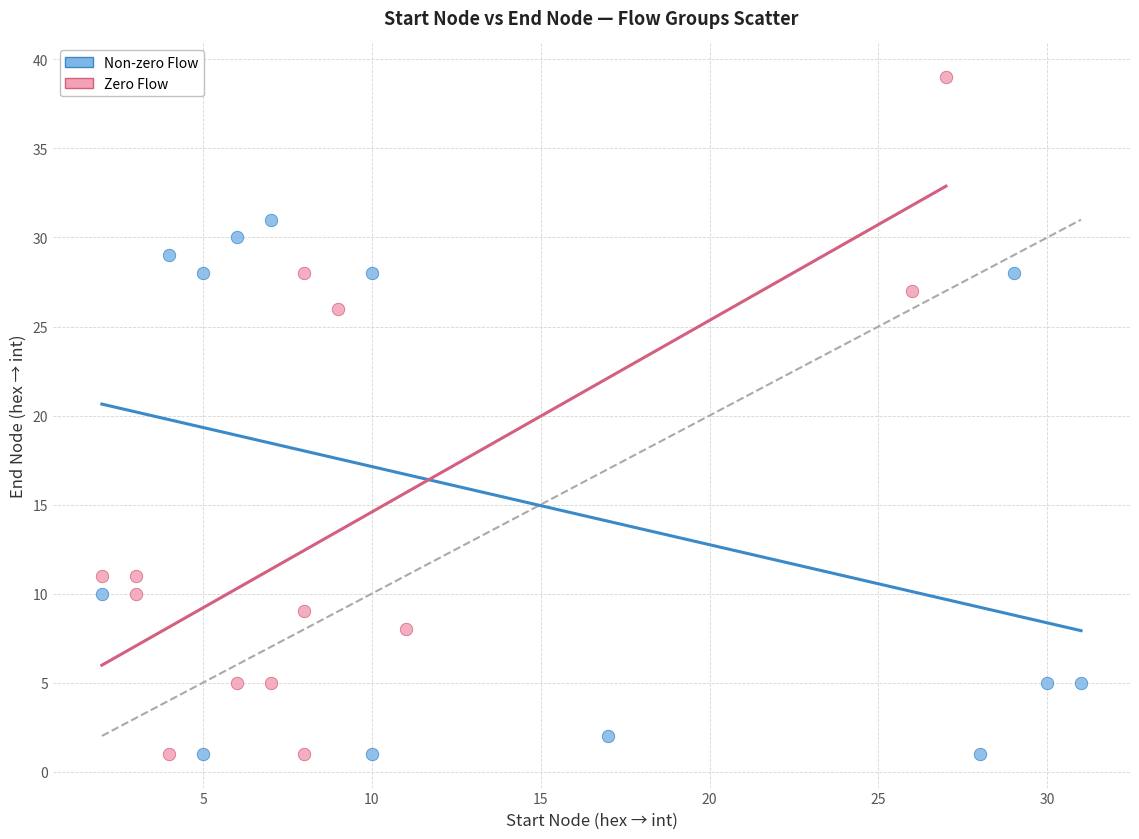

Which series has the largest Y range (max minus min)?

Zero Flow